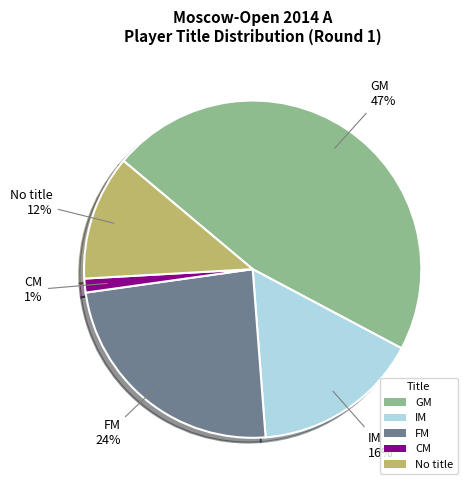

What is the ratio of the value at FM to the value at GM?

0.5